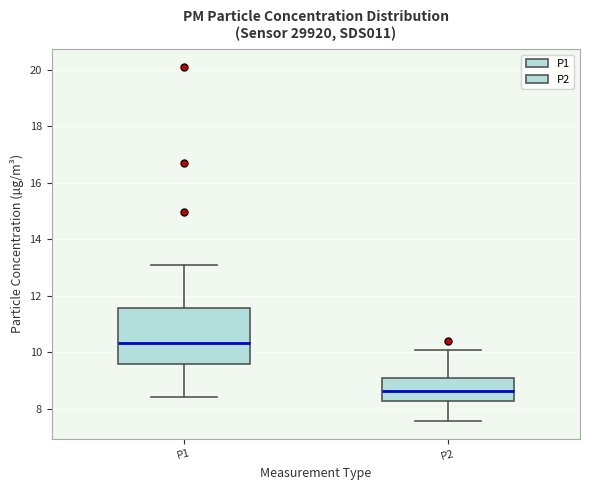

Which box's median line is the lowest?

P2